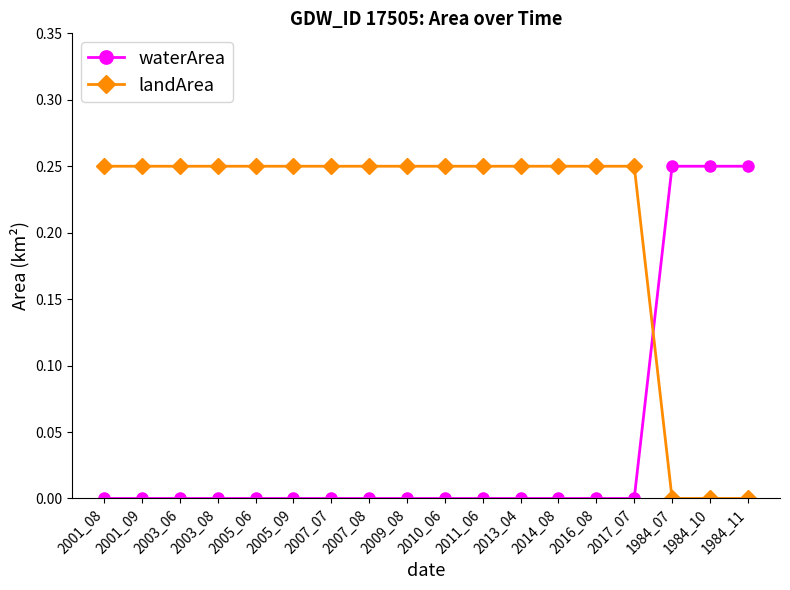

The value of waterArea at 2010_06 is 0.0. True or false?

True